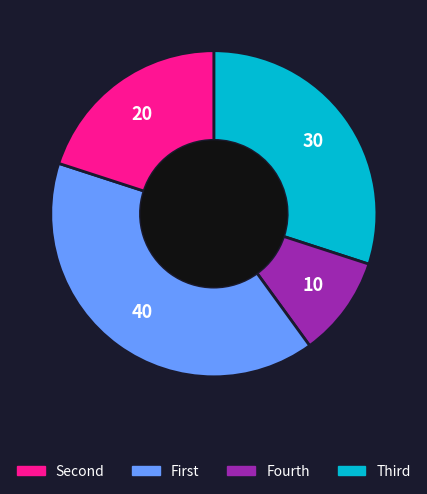

Is there any slice that represents more than half of the pie?

No